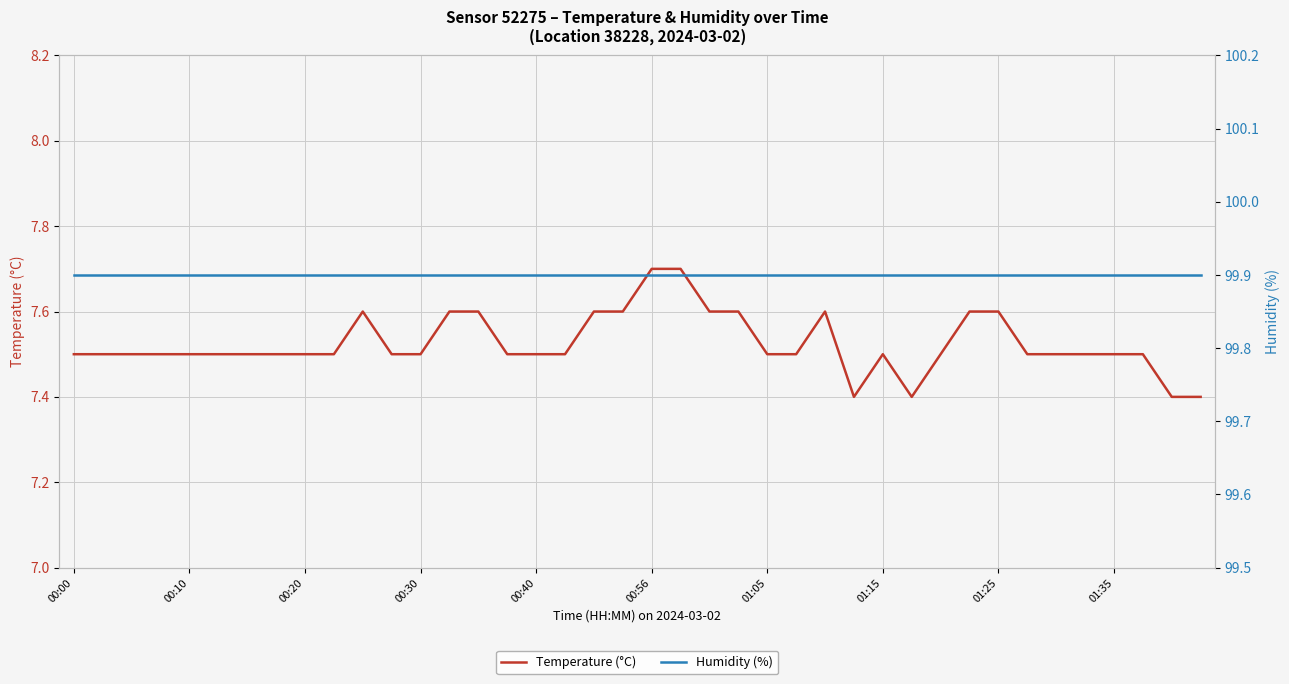

What is the sum of all Temperature (°C) values?

301.0